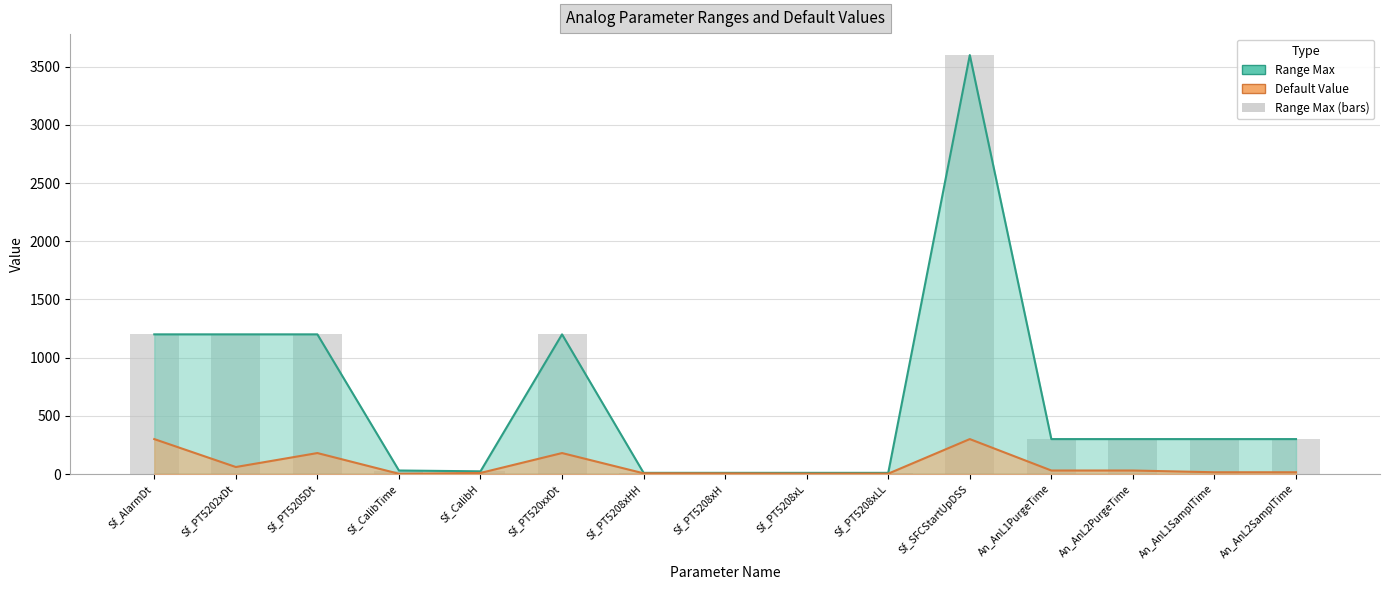

Reading left to right, list all the values displayed in this chart.

1200	1200	1200	30	23	1200	10	10	10	10	3600	300	300	300	300